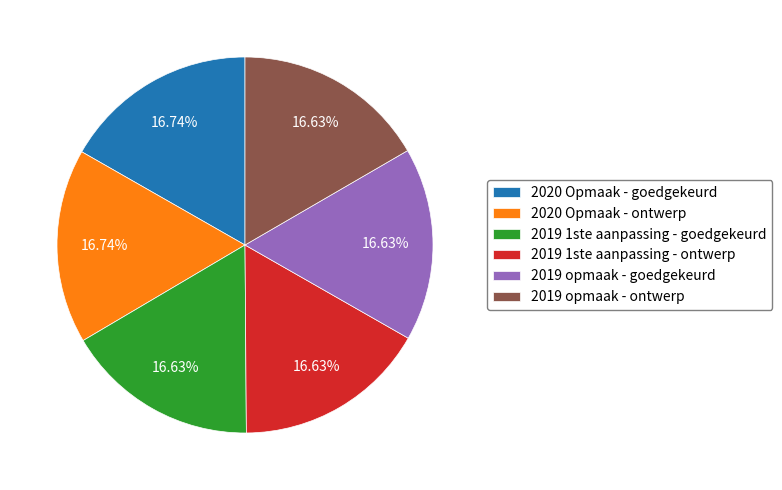

How many segments does this pie chart have?

6